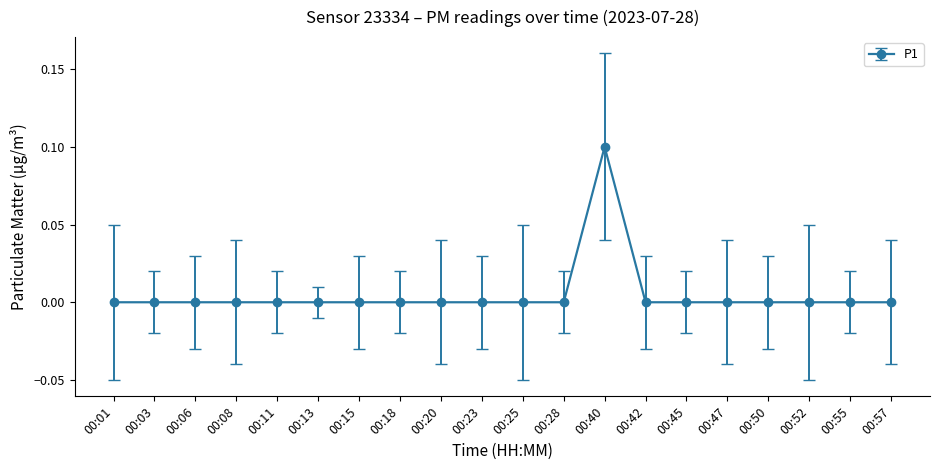

Does the chart display data point markers on the line(s)?

Yes